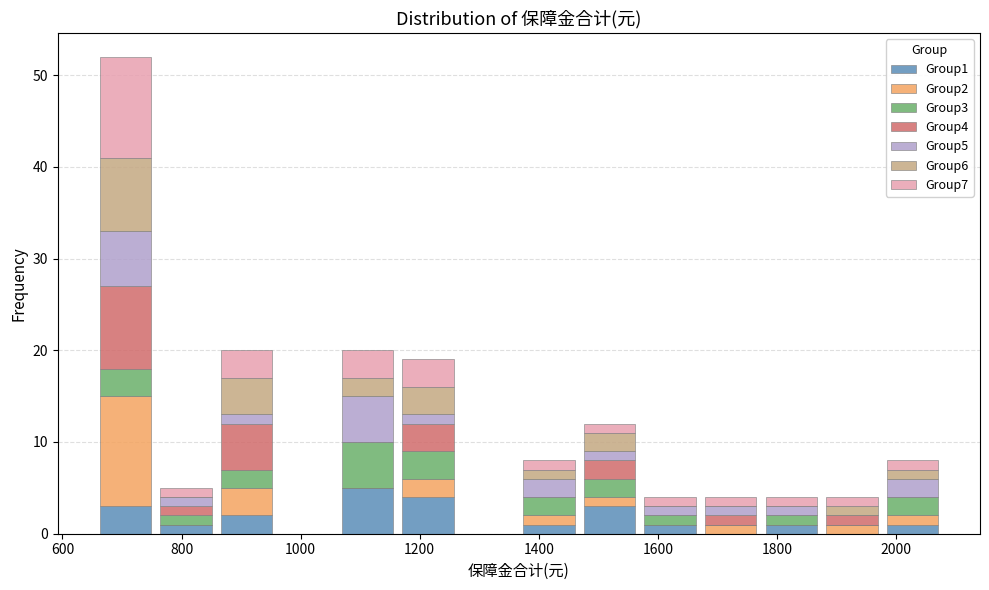

Which range on the x-axis has the tallest stacked bar (by total height)?

660 to 760